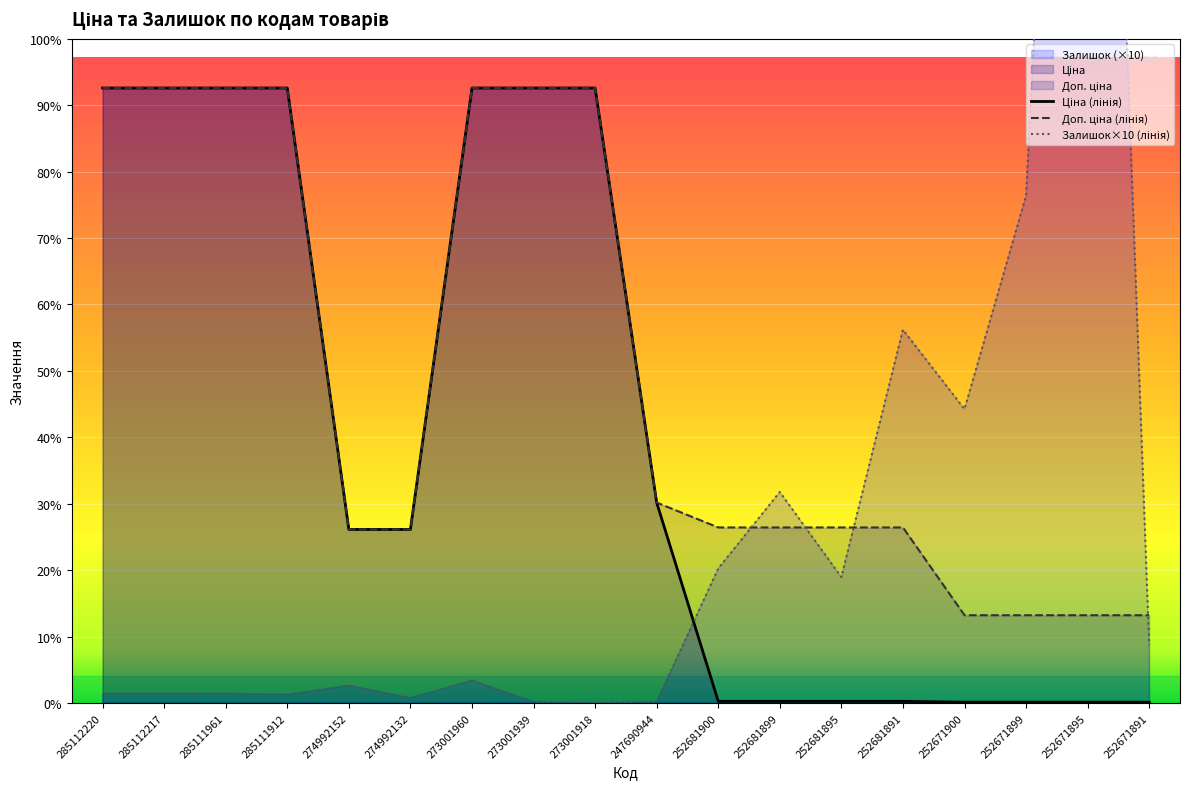

Does the chart display data point markers on the line(s)?

No